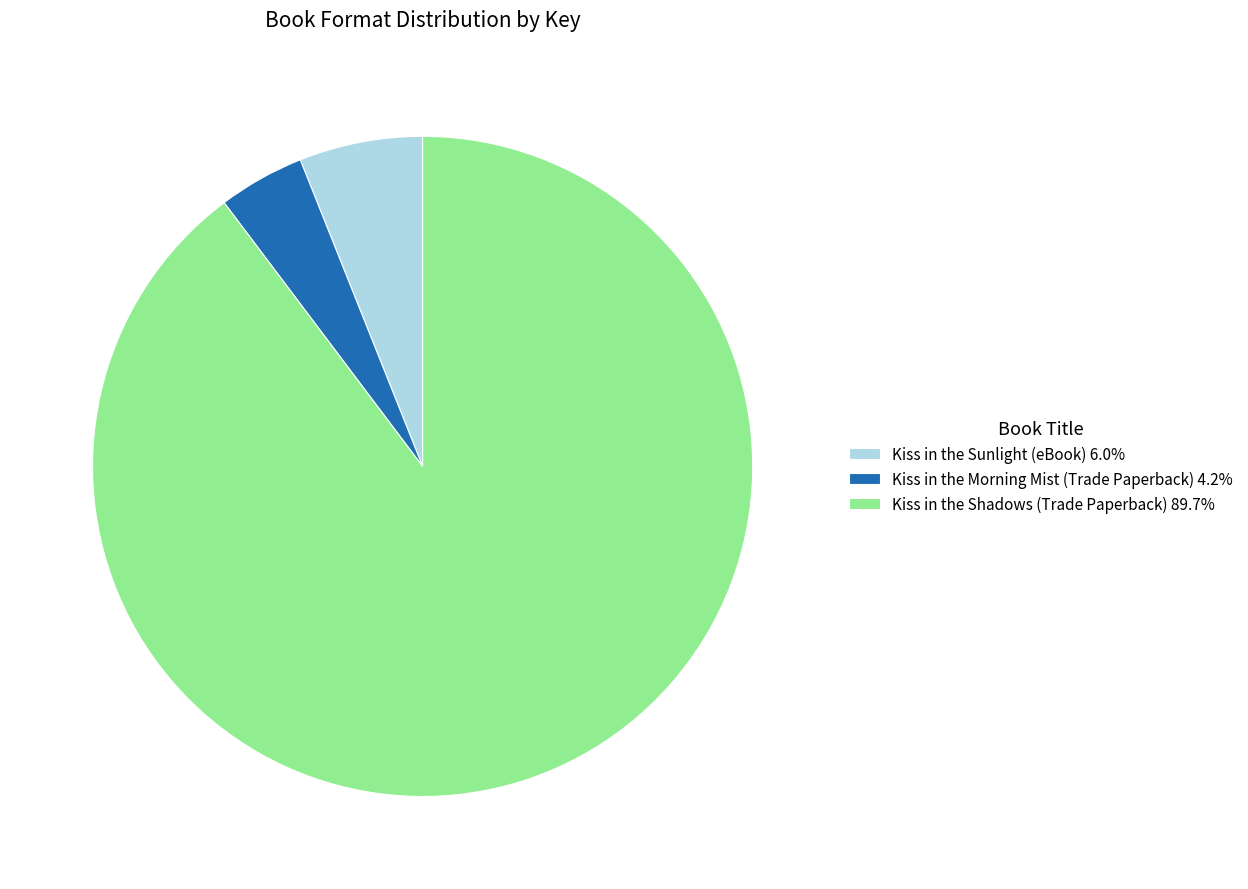

Which has a higher value, Kiss in the Sunlight (eBook) or Kiss in the Morning Mist (Trade Paperback)?

Kiss in the Sunlight (eBook)